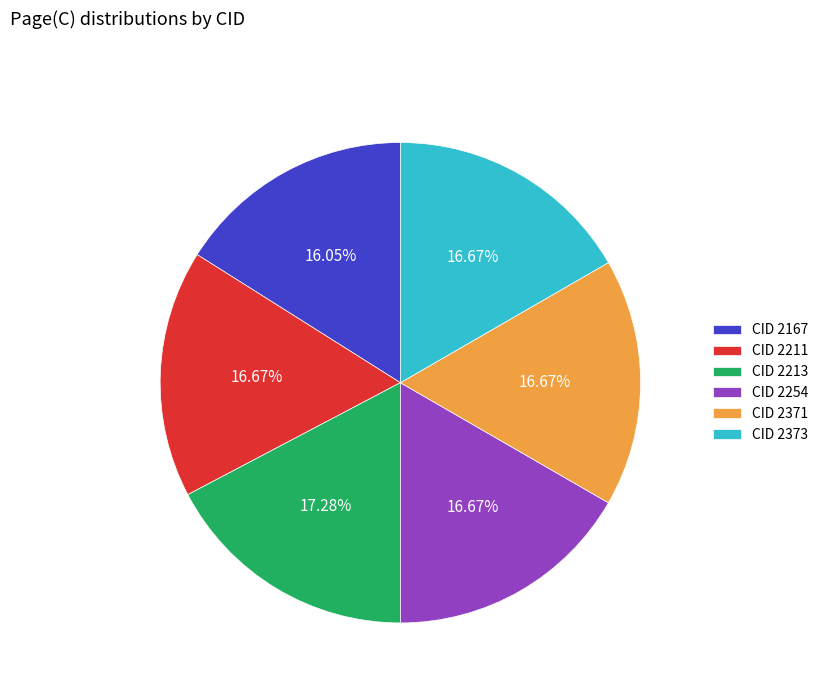

Between CID 2167 and CID 2371, which is larger?

CID 2371